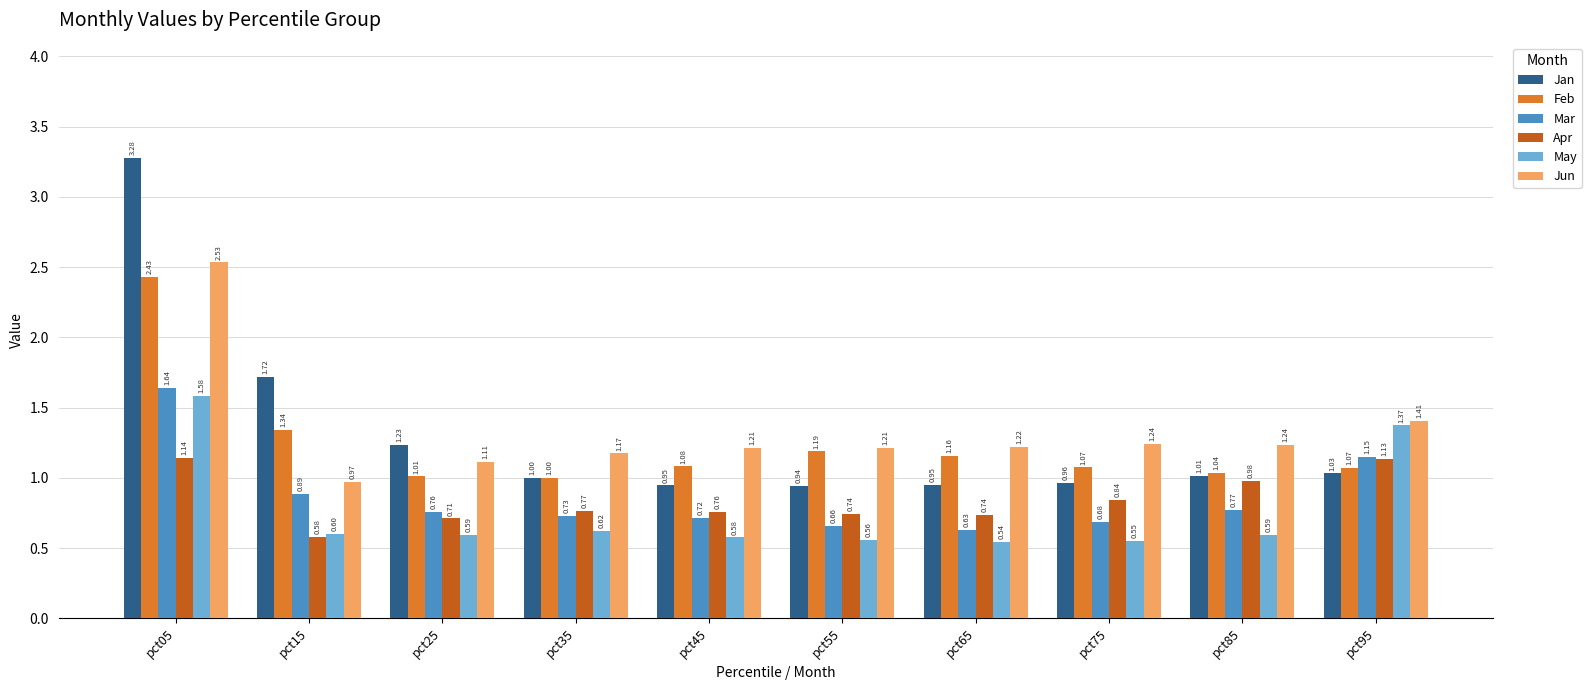

Which series has the widest spread of values?

Jan